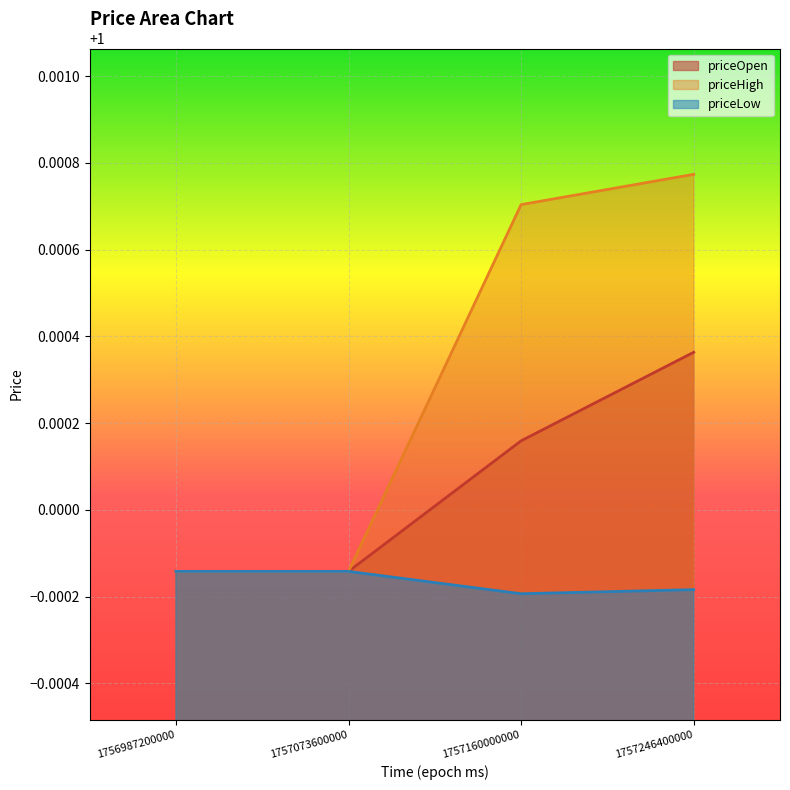

Reading right to left, what are all the values shown in this chart?

priceOpen: 1757246400000=1.0	1757160000000=1.0	1757073600000=1.0	1756987200000=1.0
priceHigh: 1757246400000=1.0	1757160000000=1.0	1757073600000=1.0	1756987200000=1.0
priceLow: 1757246400000=1.0	1757160000000=1.0	1757073600000=1.0	1756987200000=1.0